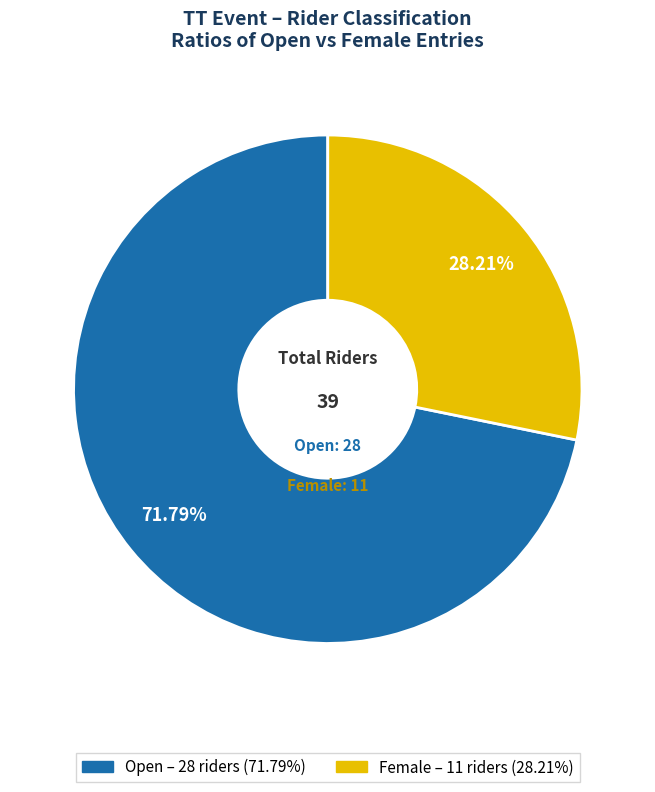

To the nearest percent, what is the average slice percentage?

50%